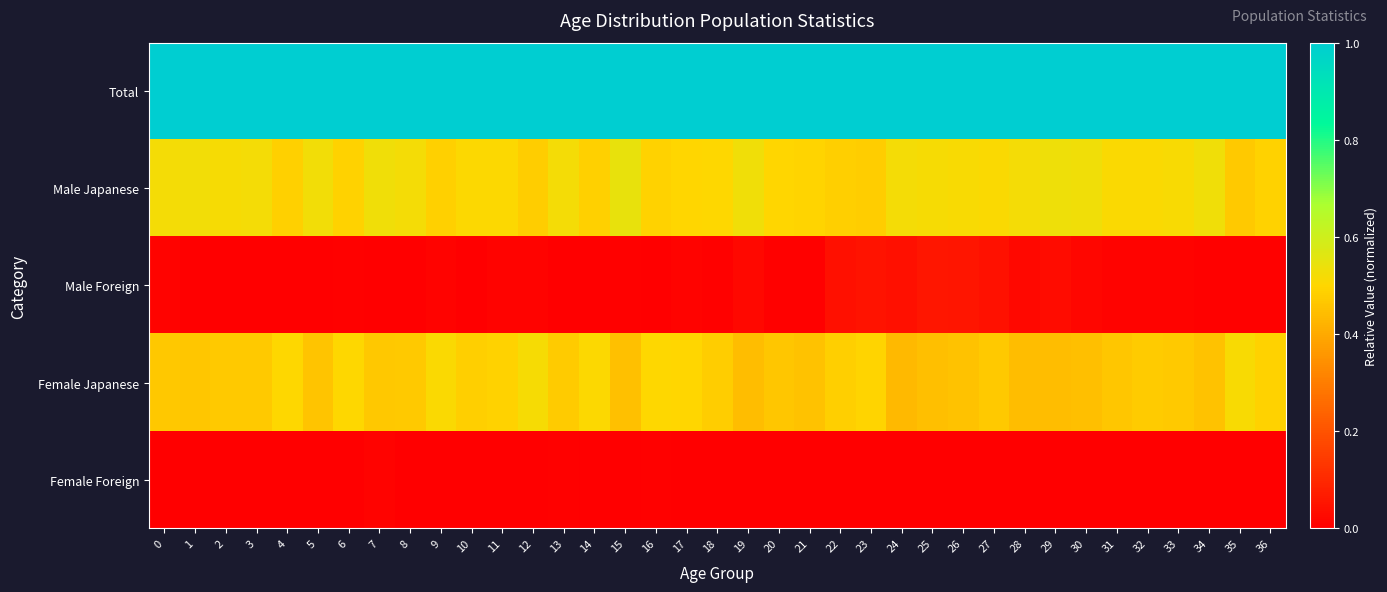

How many distinct data groups are displayed?

5